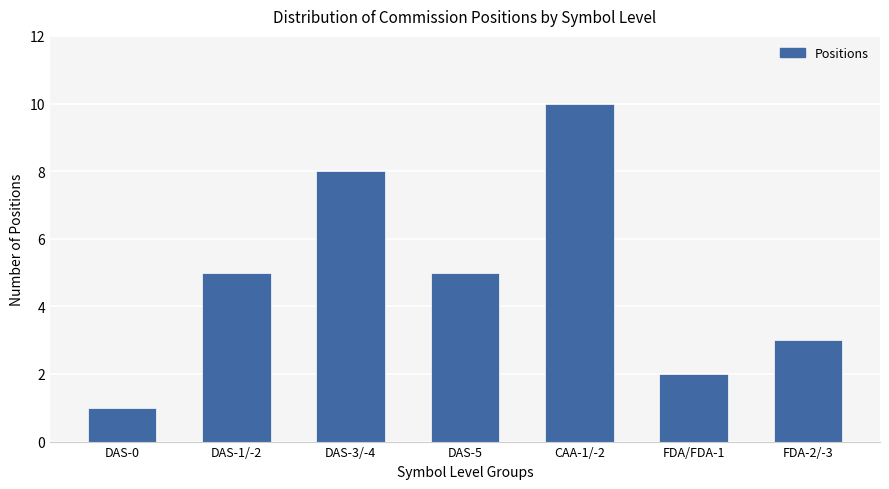

Reading left to right, what are all the values shown in this chart?

1	5	8	5	10	2	3